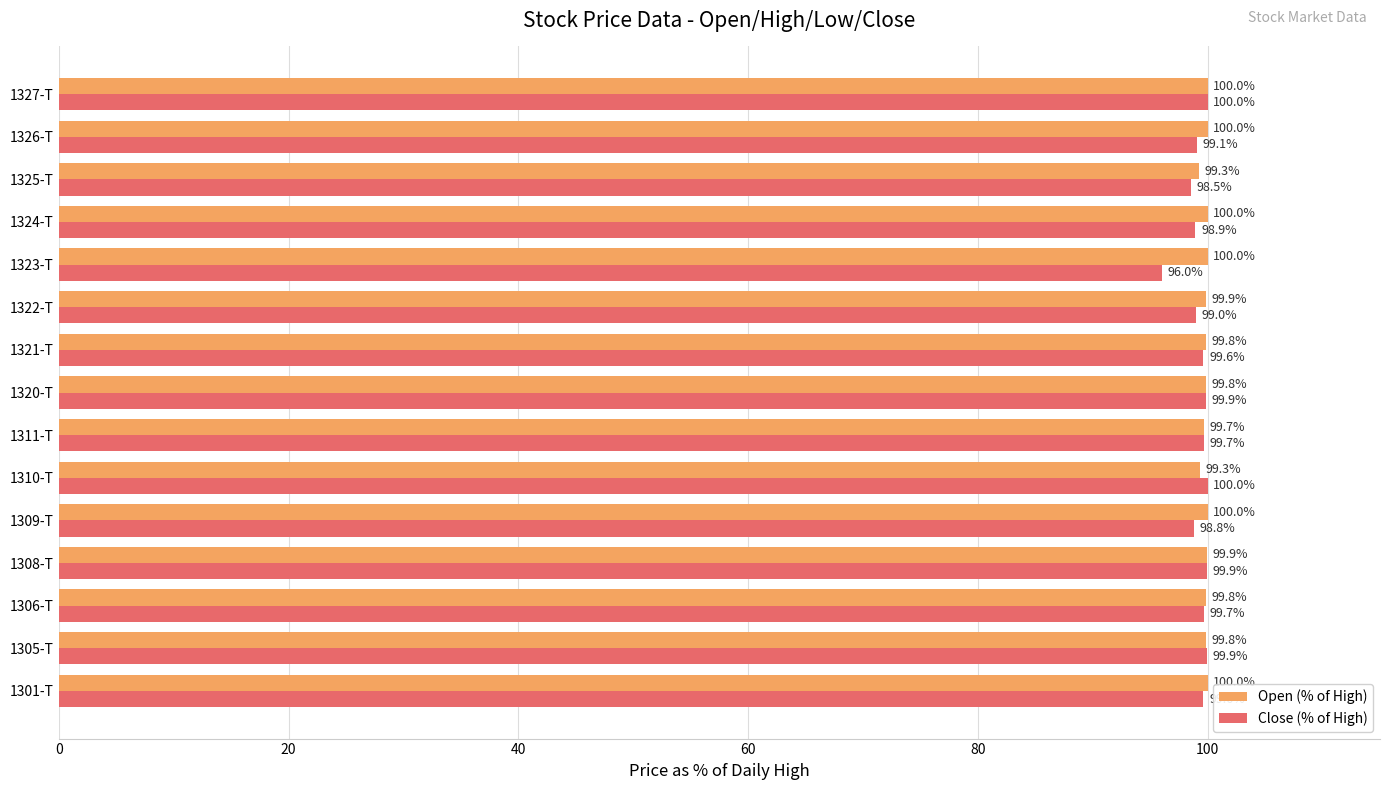

Rank the series at 1305-T from highest to lowest value.

Close (% of High), Open (% of High)